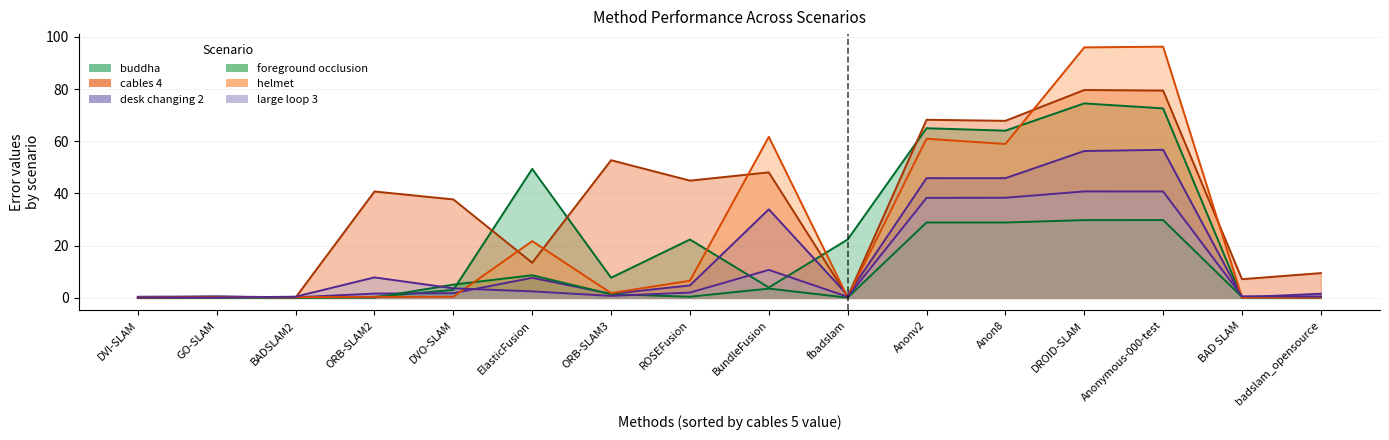

Is it true that foreground occlusion equals 2.0 at BundleFusion?

False